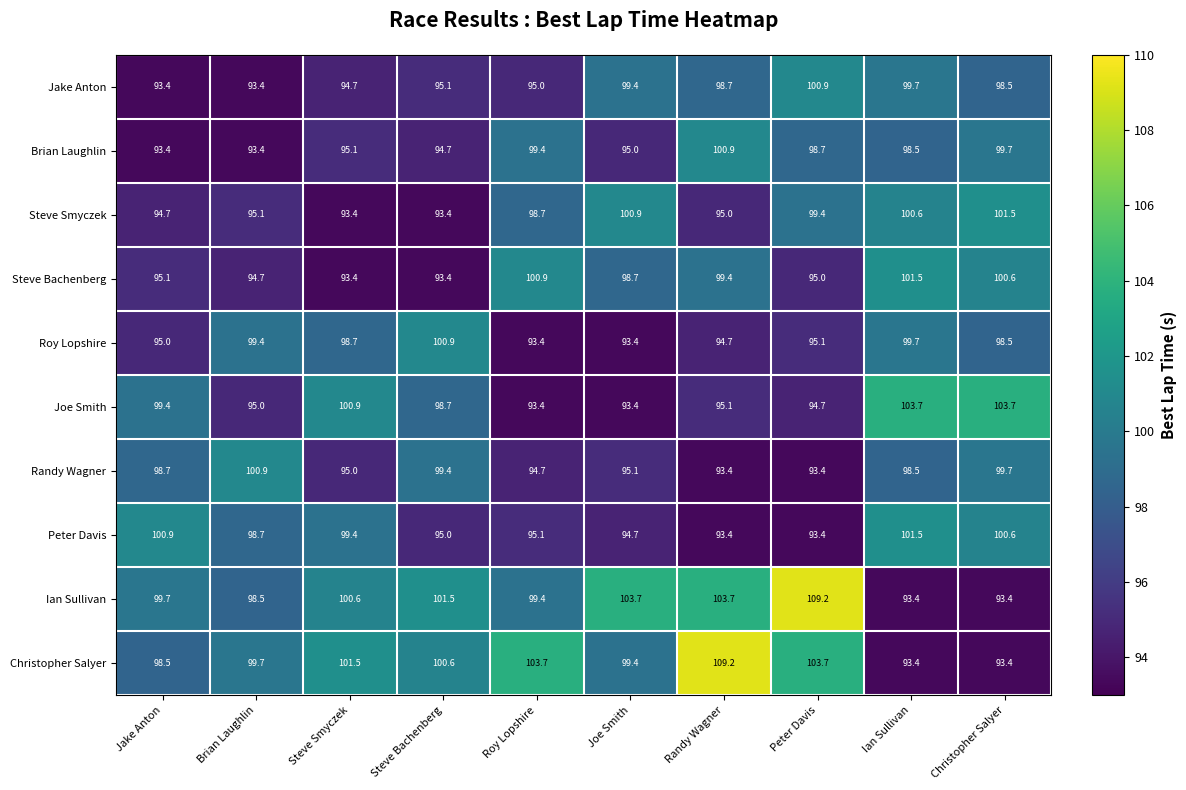

The Randy Wagner series shows 61.4 at Christopher Salyer. True or false?

False